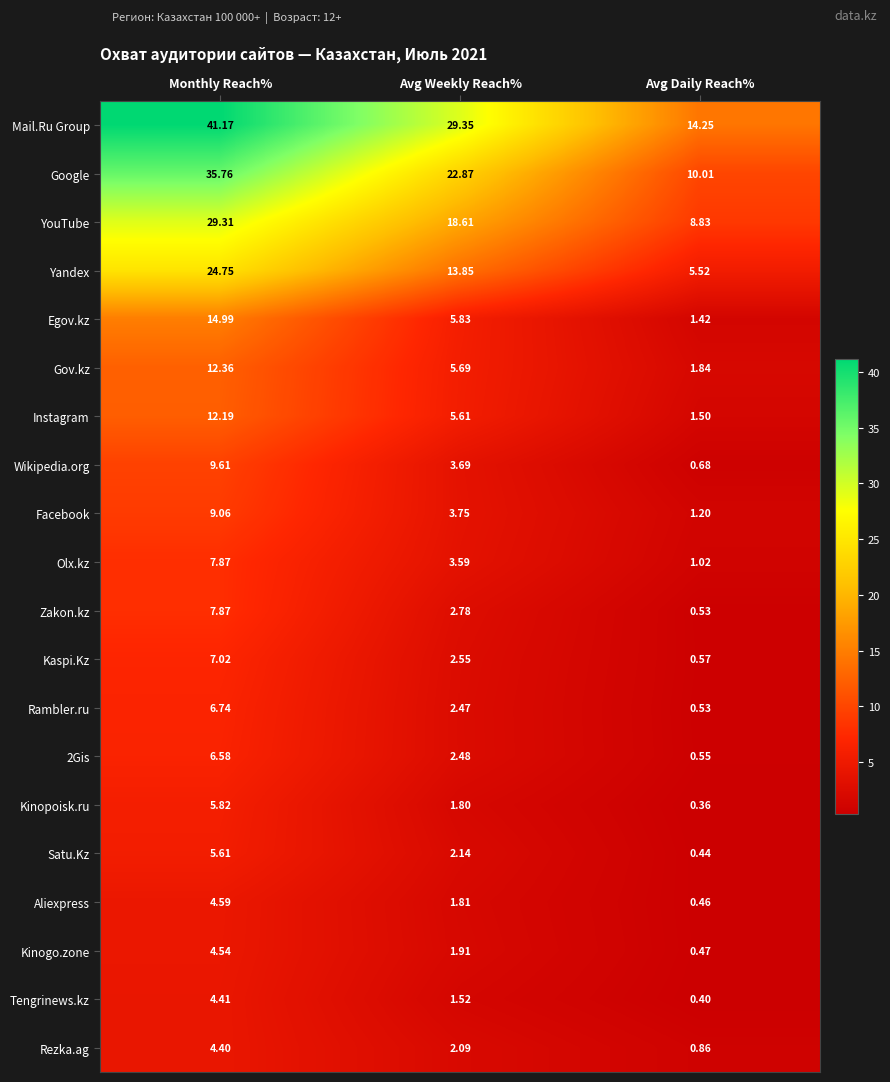

Which series has the largest total across all categories?

Mail.Ru Group